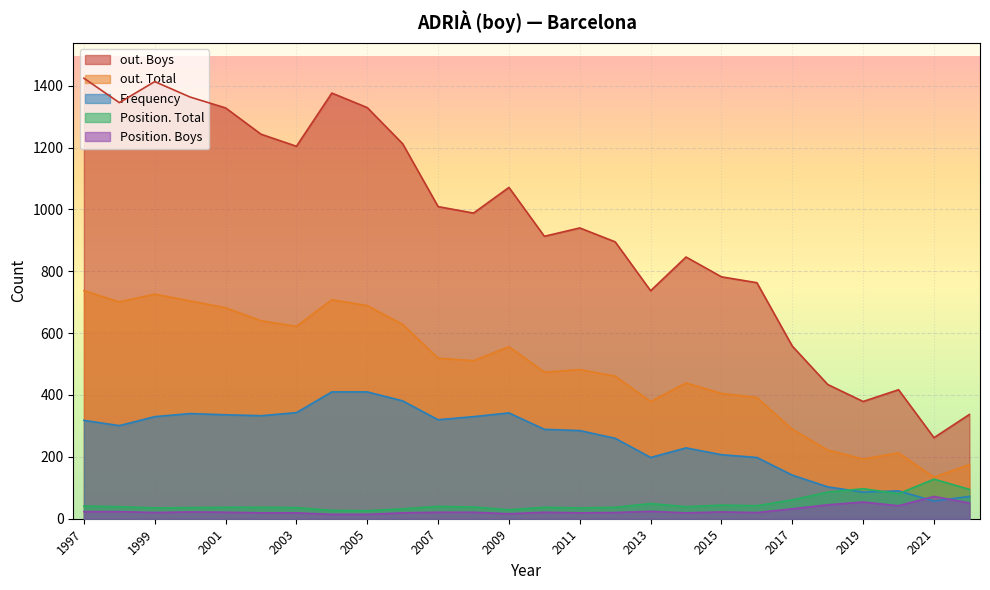

Reading left to right, what are all the values shown in this chart?

Frequency: 2022=72	2021=57	2020=90	2019=86	2018=103	2017=141	2016=198	2015=207	2014=229	2013=198	2012=260	2011=285	2010=289	2009=342	2008=330	2007=320	2006=381	2005=410	2004=410	2003=343	2002=333	2001=336	2000=340	1999=330	1998=301	1997=318
Position. Total: 2022=95	2021=128	2020=81	2019=97	2018=86	2017=61	2016=42	2015=44	2014=39	2013=49	2012=37	2011=35	2010=37	2009=29	2008=38	2007=40	2006=32	2005=26	2004=27	2003=36	2002=37	2001=37	2000=36	1999=35	1998=39	1997=41
Position. Boys: 2022=51	2021=72	2020=42	2019=54	2018=45	2017=32	2016=20	2015=22	2014=19	2013=24	2012=20	2011=19	2010=21	2009=16	2008=21	2007=21	2006=19	2005=14	2004=14	2003=19	2002=19	2001=21	2000=22	1999=20	1998=23	1997=23
out. Total: 2022=175	2021=134	2020=213	2019=193	2018=222	2017=289	2016=392	2015=405	2014=439	2013=379	2012=461	2011=482	2010=474	2009=556	2008=511	2007=519	2006=628	2005=689	2004=708	2003=622	2002=640	2001=682	2000=704	1999=726	1998=701	1997=737
out. Boys: 2022=337	2021=262	2020=417	2019=379	2018=434	2017=558	2016=763	2015=782	2014=846	2013=737	2012=895	2011=940	2010=913	2009=1071	2008=988	2007=1009	2006=1212	2005=1329	2004=1376	2003=1204	2002=1243	2001=1328	2000=1363	1999=1413	1998=1345	1997=1424